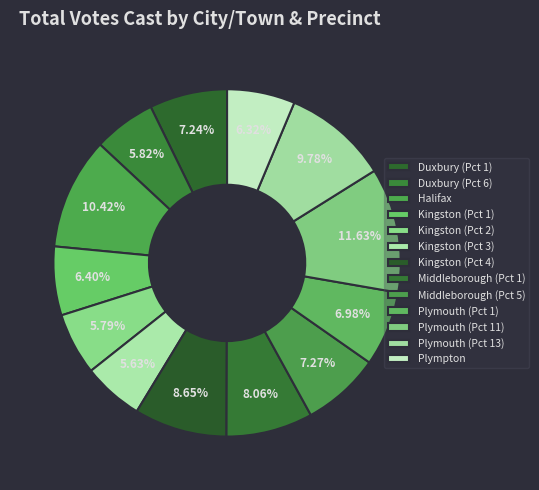

Rank the categories by value from lowest to highest.

Kingston (Pct 3), Kingston (Pct 2), Duxbury (Pct 6), Plympton, Kingston (Pct 1), Plymouth (Pct 1), Duxbury (Pct 1), Middleborough (Pct 5), Middleborough (Pct 1), Kingston (Pct 4), Plymouth (Pct 13), Halifax, Plymouth (Pct 11)